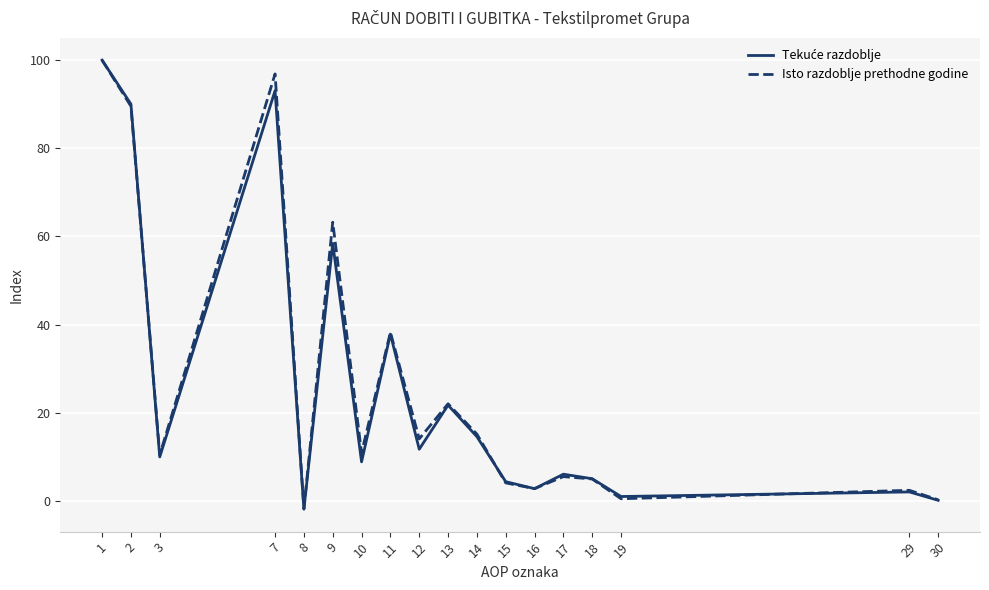

In Isto razdoblje prethodne godine, how many points are lower than both neighbors (excluding endpoints)?

6